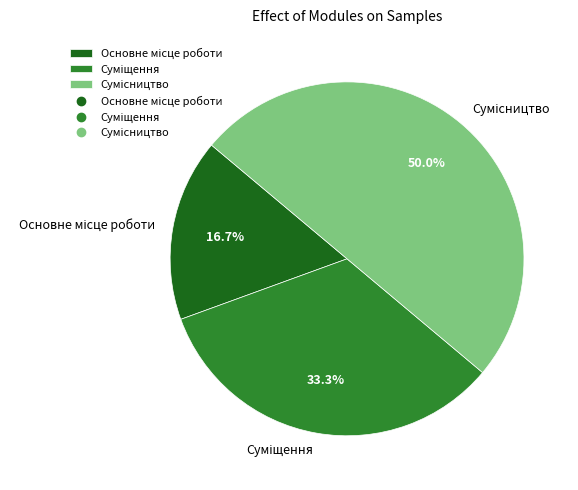

Is Сумісництво the majority of the pie?

No